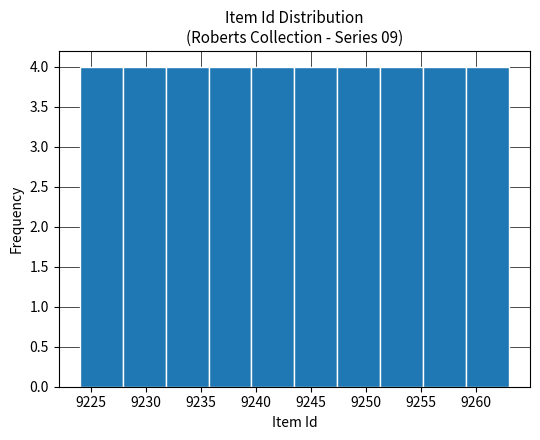

Reading left to right, transcribe this chart: for each bar, give the range it covers on the x-axis and its height. Neither the bar edges nor the heights are printed on the chart, so give them approximately, as read against the axes.

9224.0 to 9227.9: 4
9227.9 to 9231.8: 4
9231.8 to 9235.7: 4
9235.7 to 9239.6: 4
9239.6 to 9243.5: 4
9243.5 to 9247.4: 4
9247.4 to 9251.3: 4
9251.3 to 9255.2: 4
9255.2 to 9259.1: 4
9259.1 to 9263.0: 4